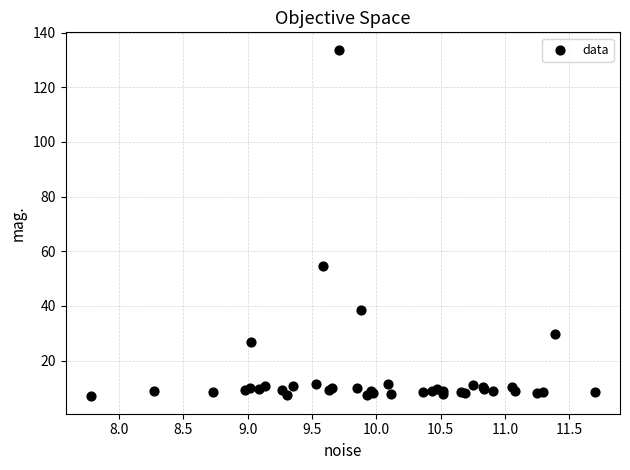

What Y value in the scatter plot is closest to 70?

54.7